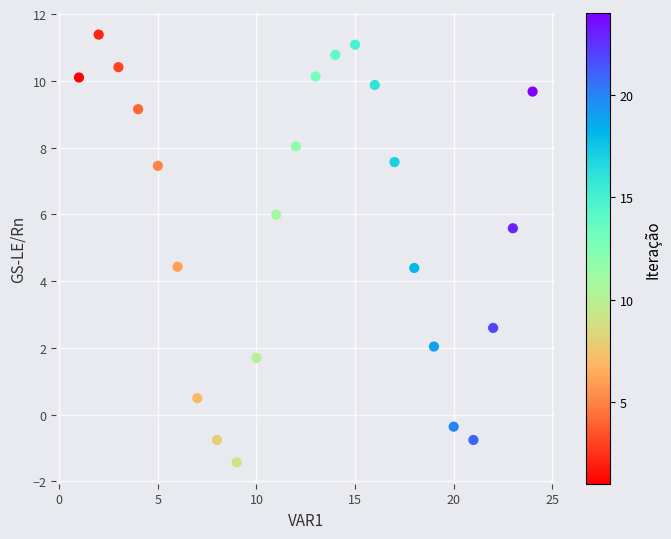

What is the range of Y values (max minus min)?

12.8